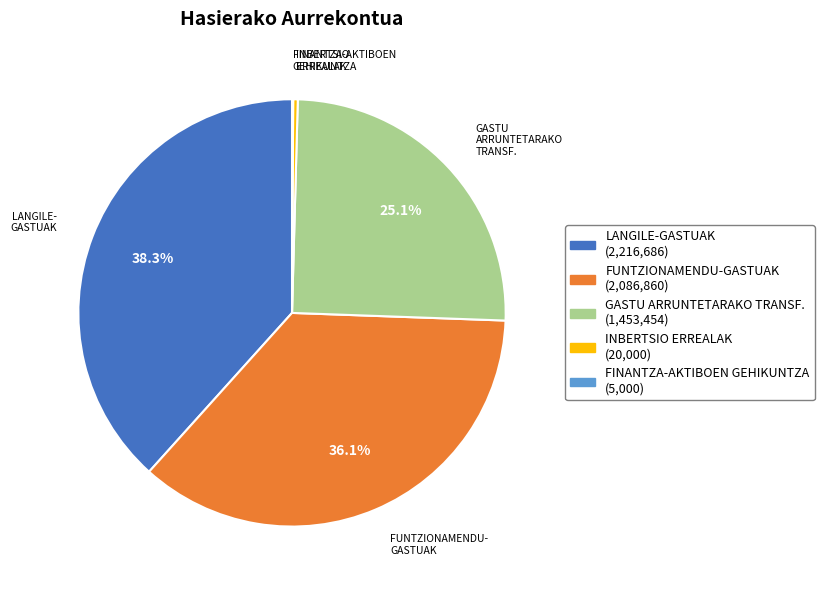

What percentage is NOT represented by LANGILE- GASTUAK?

61.7%